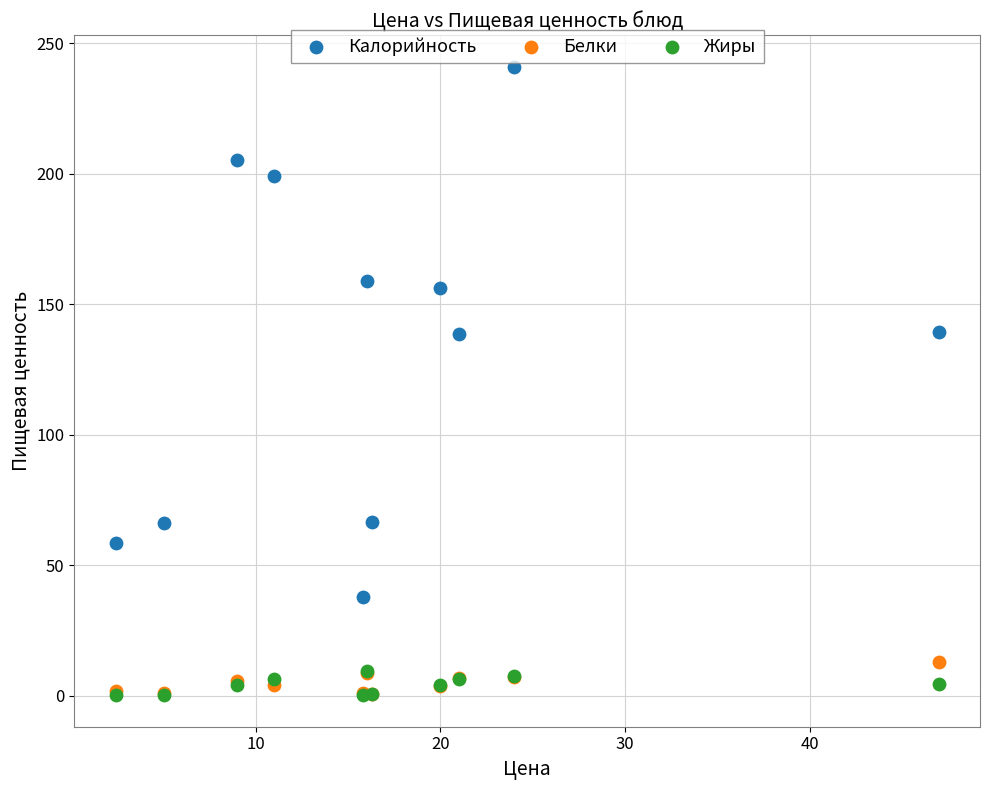

Which series contains the highest Y value?

Калорийность